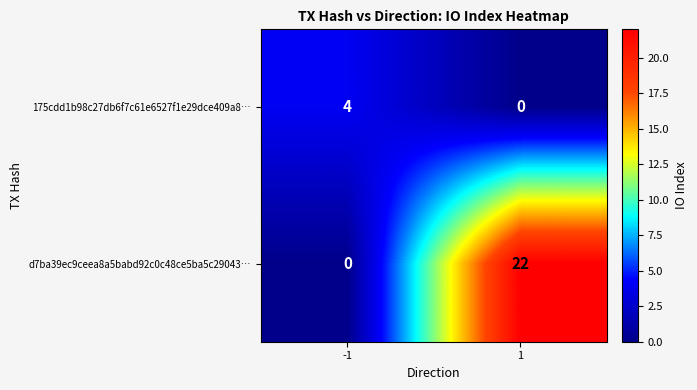

True or false: 175cdd1b98c27db6f7c61e6527f1e29dce409a8… has a value of 0 at 1.

True